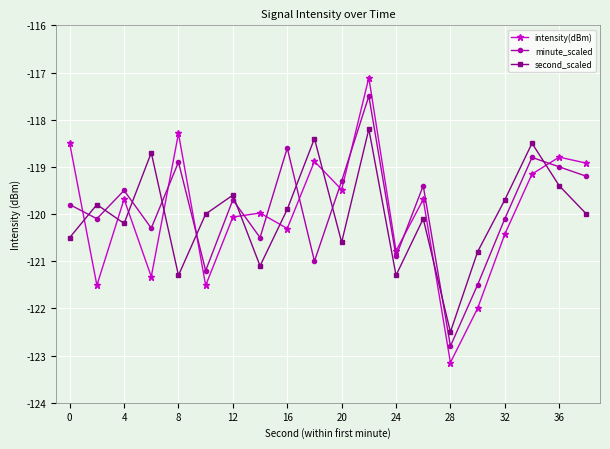

What is the sum of all second_scaled values?

-2400.6